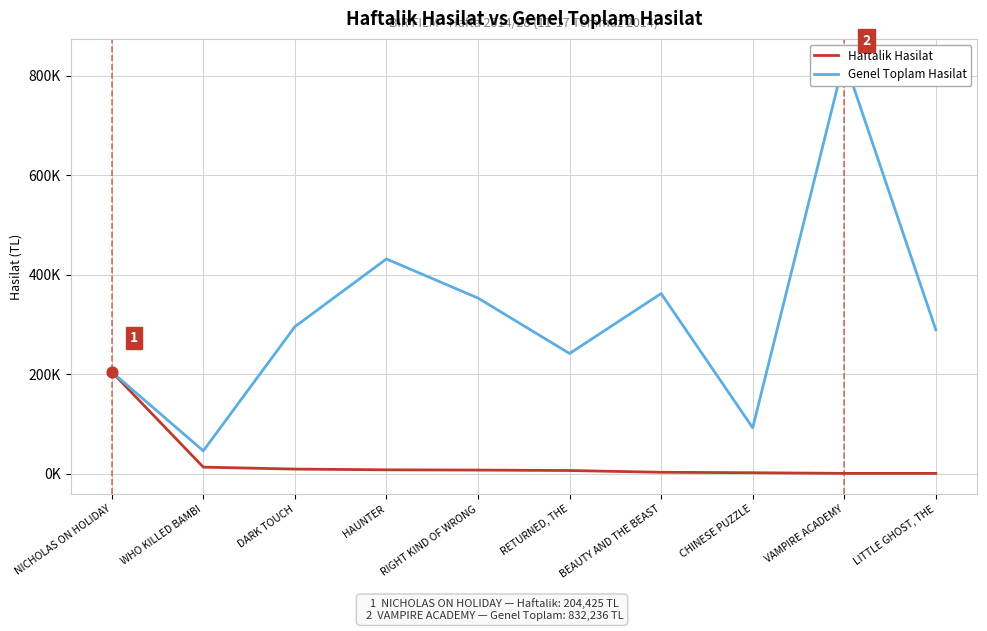

Which series reaches the maximum Y coordinate?

Genel Toplam Hasilat